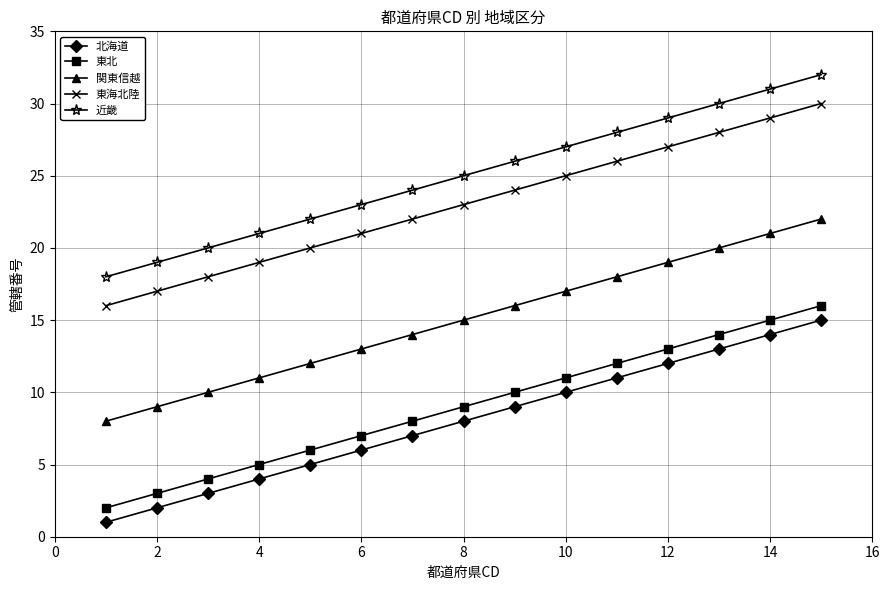

What are all the series names shown in the legend?

北海道, 東北, 関東信越, 東海北陸, 近畿